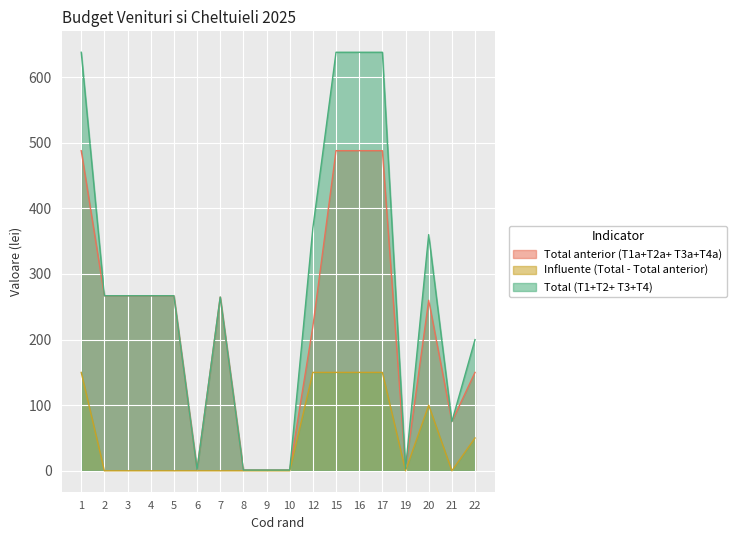

The Total anterior (T1a+T2a+ T3a+T4a) series shows 266.8 at 2. True or false?

True